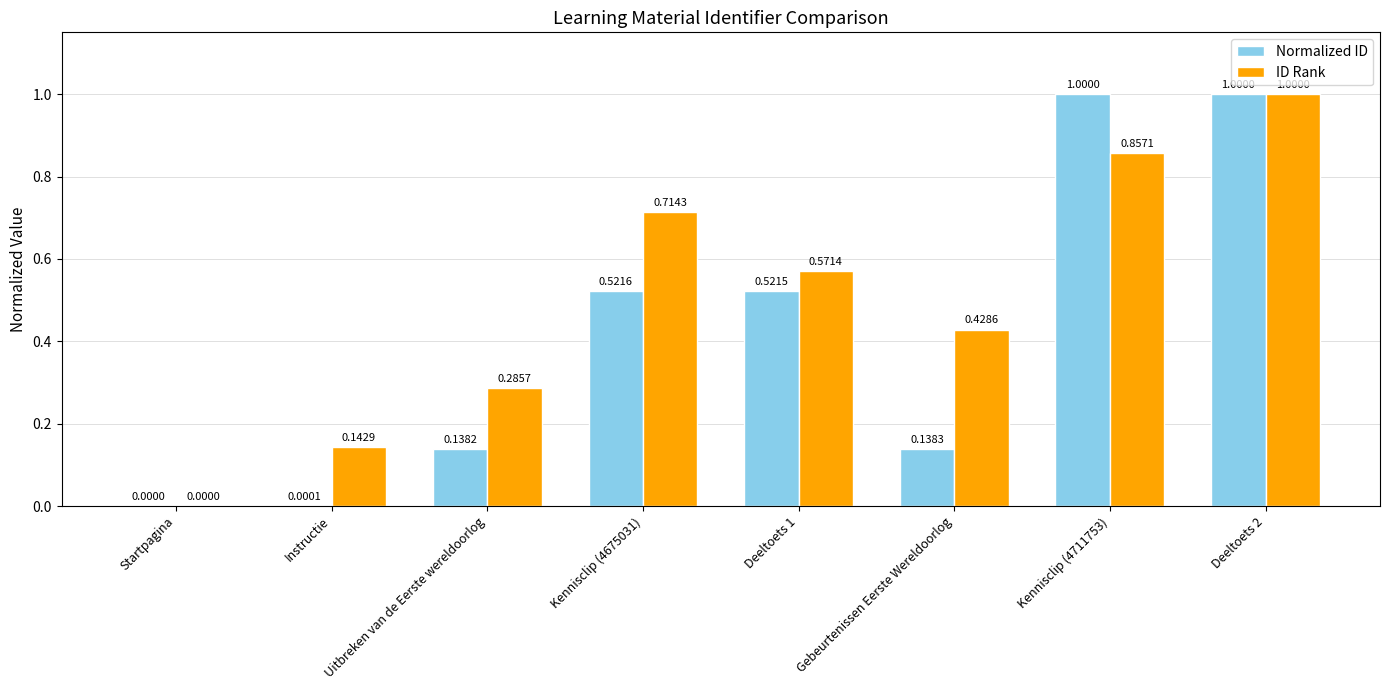

Where is ID Rank nearest to the value 0?

Startpagina